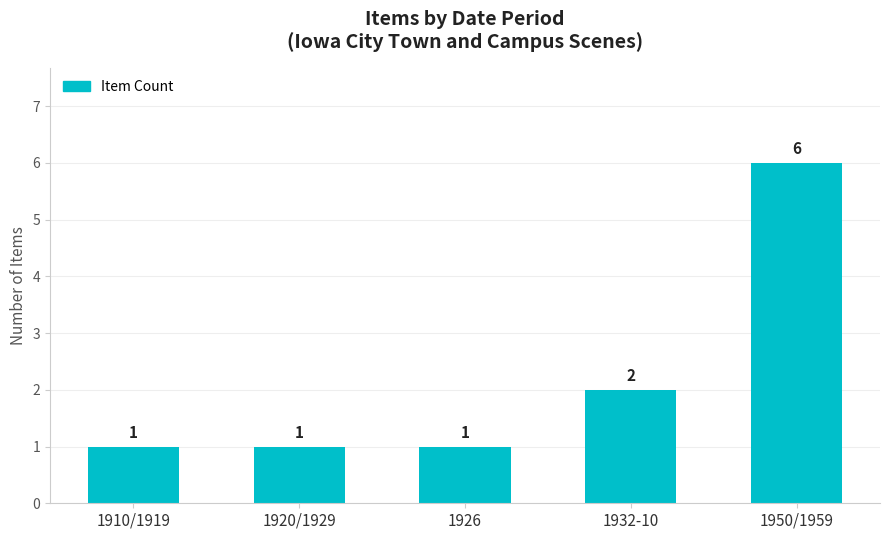

Reading left to right, extract all data points from this chart.

1	1	1	2	6